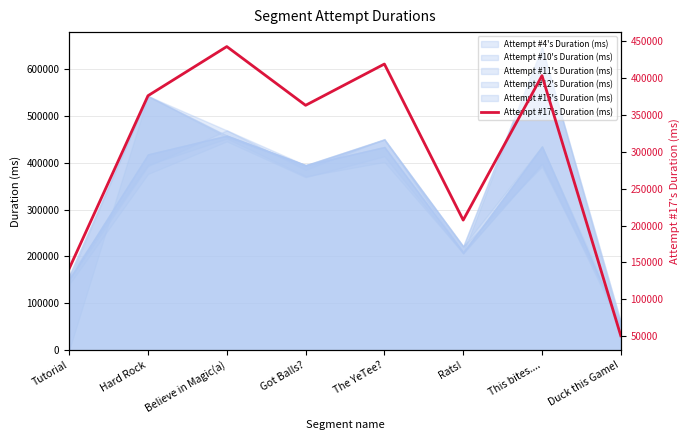

What is the change in value from Believe in Magic(a) to Got Balls??

-79699